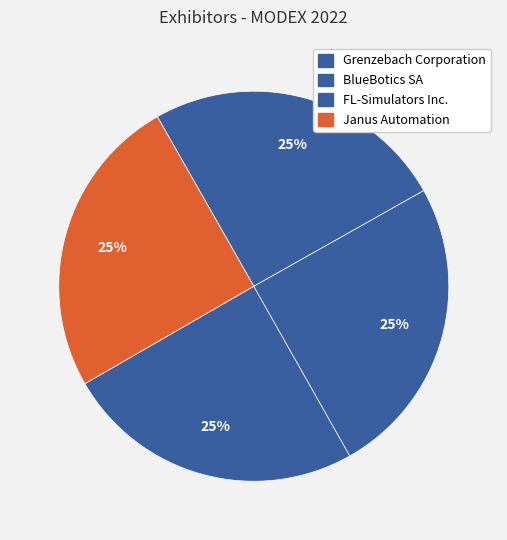

To the nearest percent, what is the average slice percentage?

25%